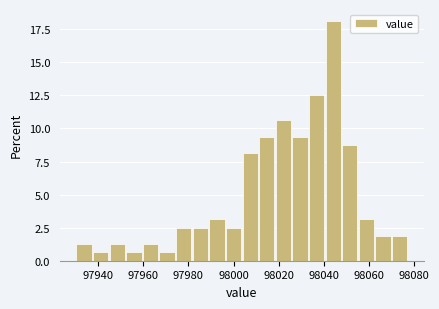

Read against the x-axis, roughly where is the centre of the tallest bar?

98044